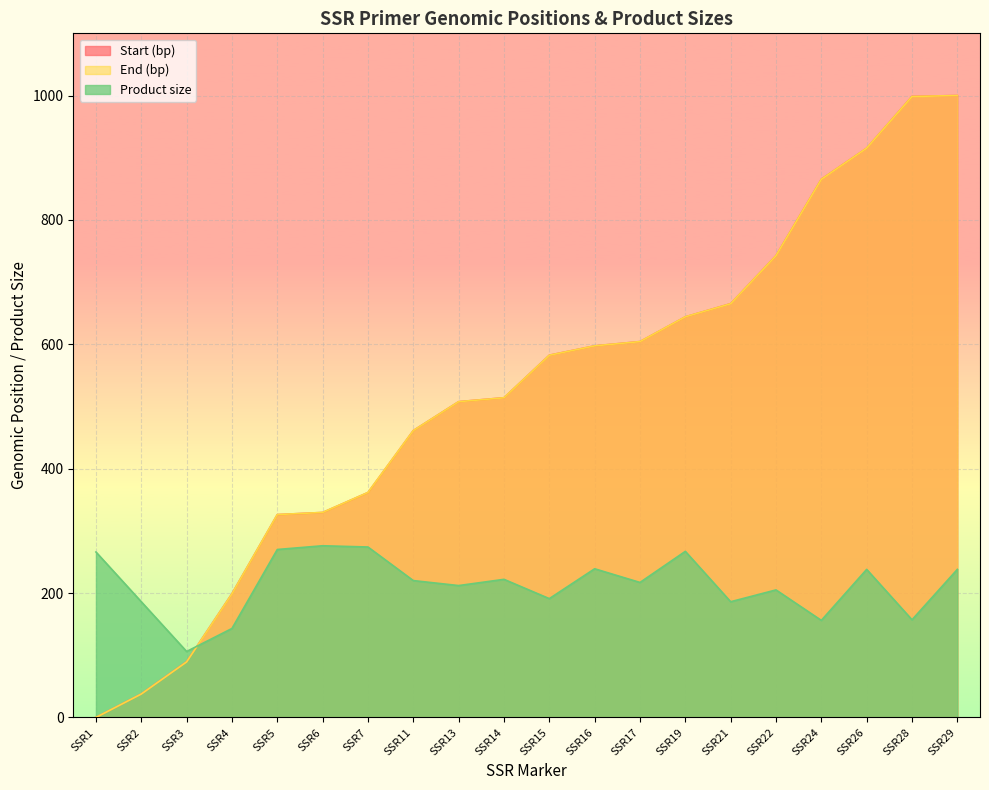

How many times do End (bp) and Product size cross each other?

1